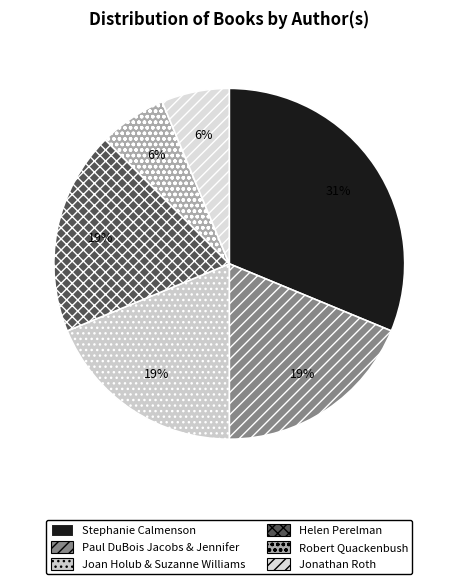

What percentage is NOT represented by Jonathan Roth?

93.8%